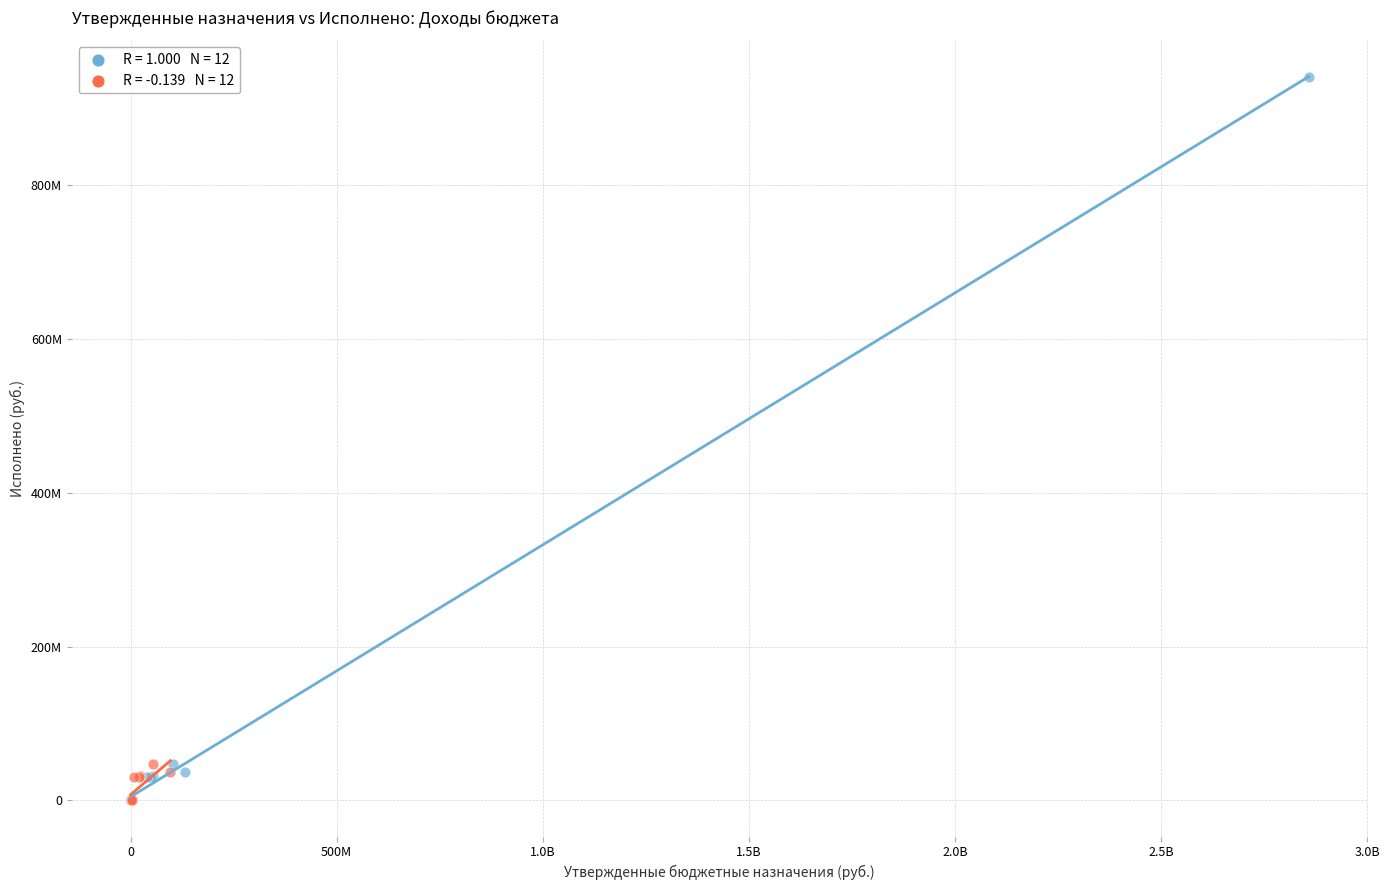

What are all the series names shown in the legend?

Утвержденные назначения, Неисполненные назначения